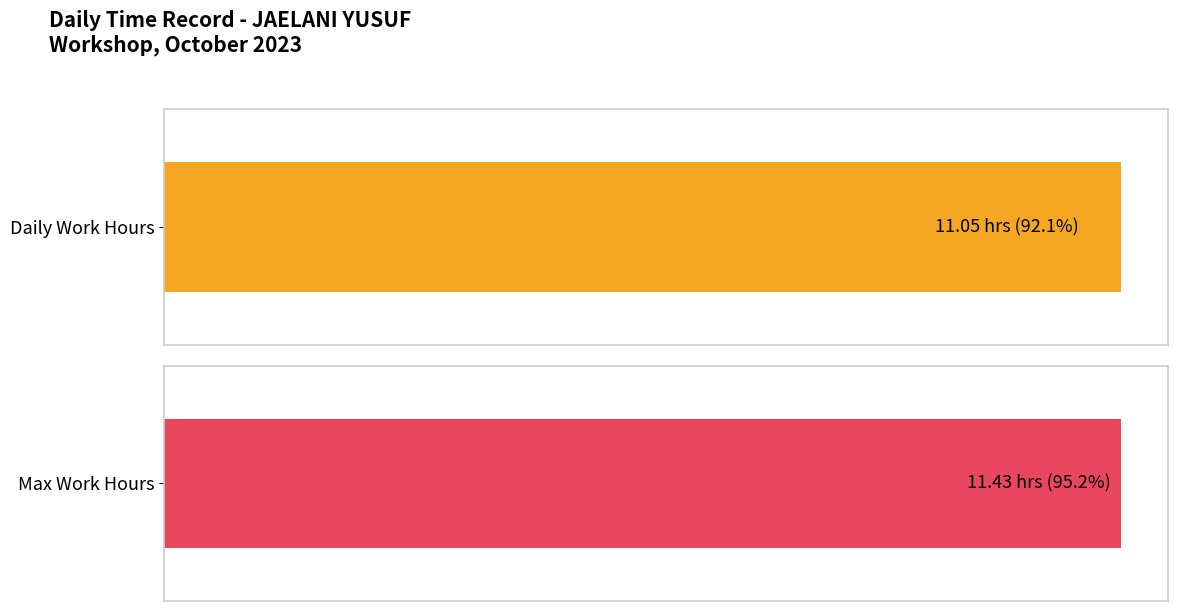

Is the value of Work Hours (Max) at 5 greater than the value of Work Hours at 10?

Yes